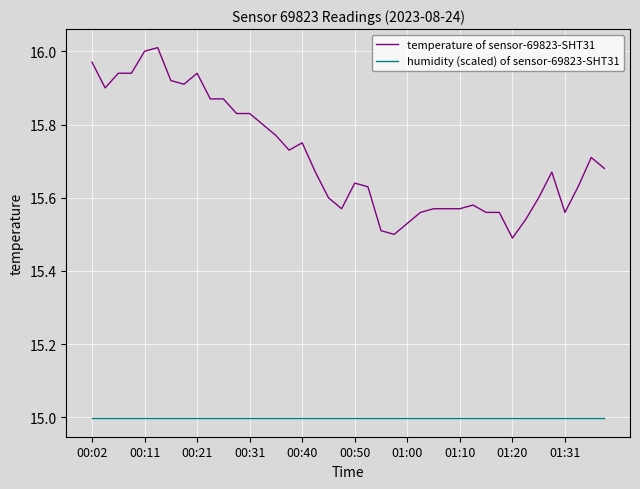

True or false: temperature of sensor-69823-SHT31 and humidity (scaled) of sensor-69823-SHT31 cross at least once.

False